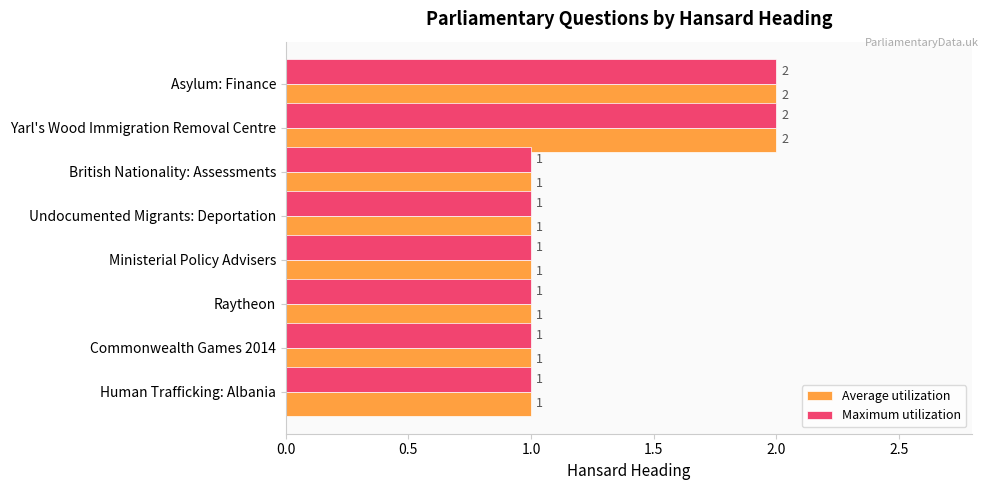

What is the sum of the Maximum utilization values at Yarl's Wood Immigration Removal Centre and Undocumented Migrants: Deportation?

3